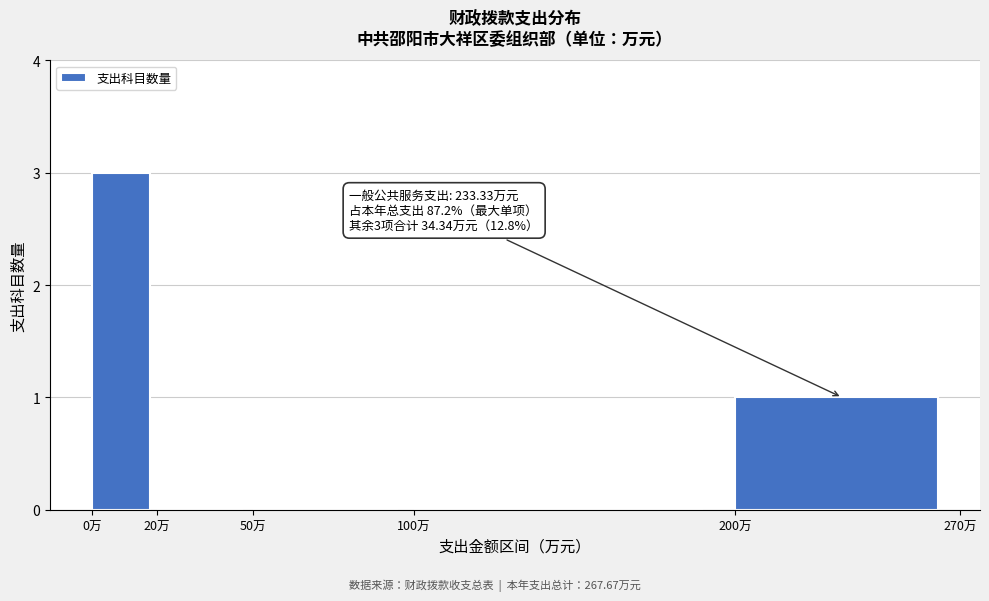

Reading left to right, extract all data points from this chart.

0万=3	20万=0	50万=0	100万=0	200万=1